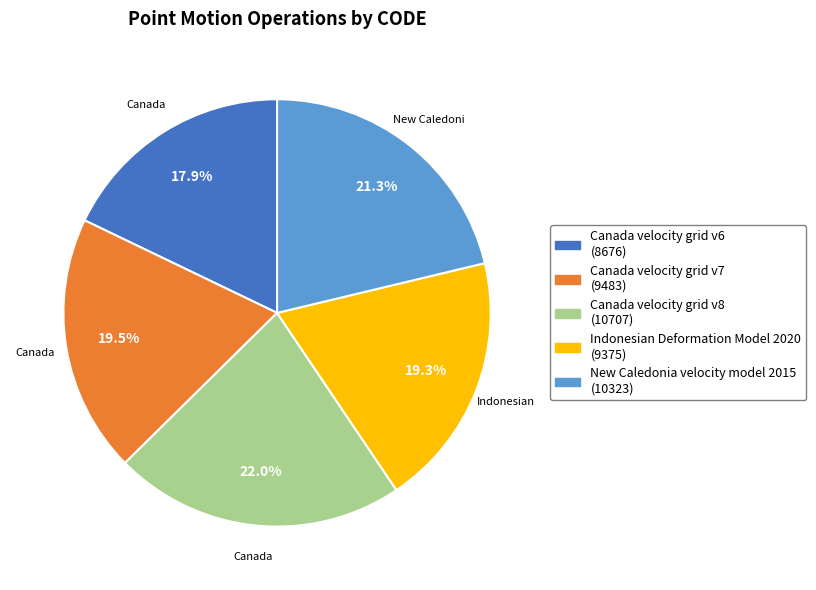

What percentage is NOT represented by Canada velocity grid v7?

80.5%